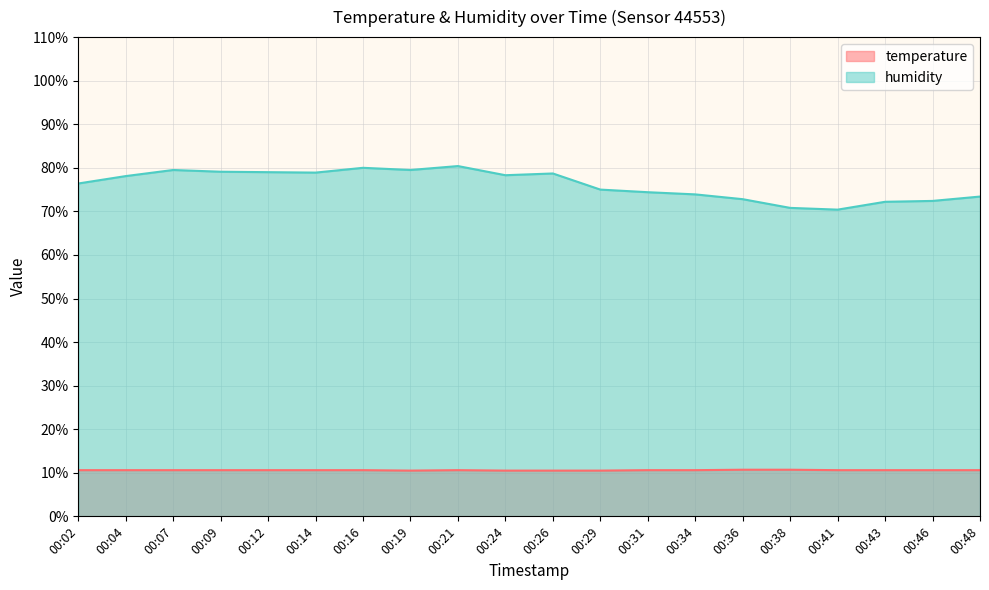

Does the chart have visible grid lines?

Yes